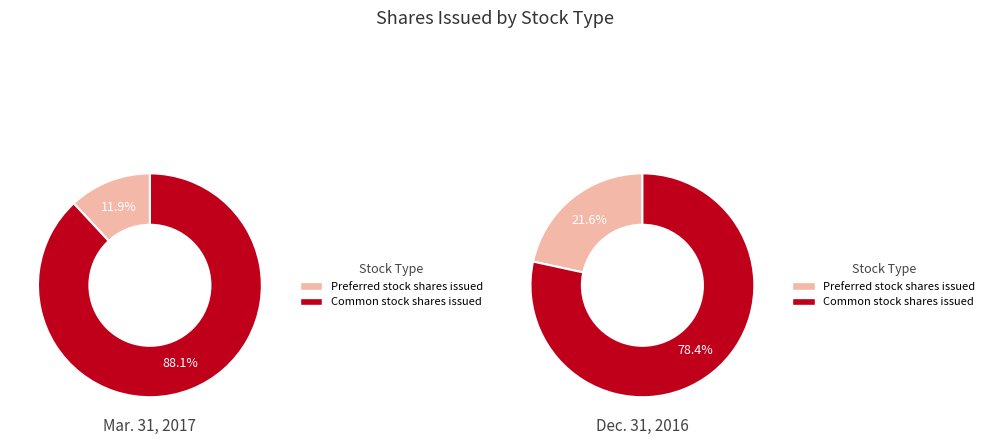

Does Common stock shares issued represent more than half of the total?

Yes